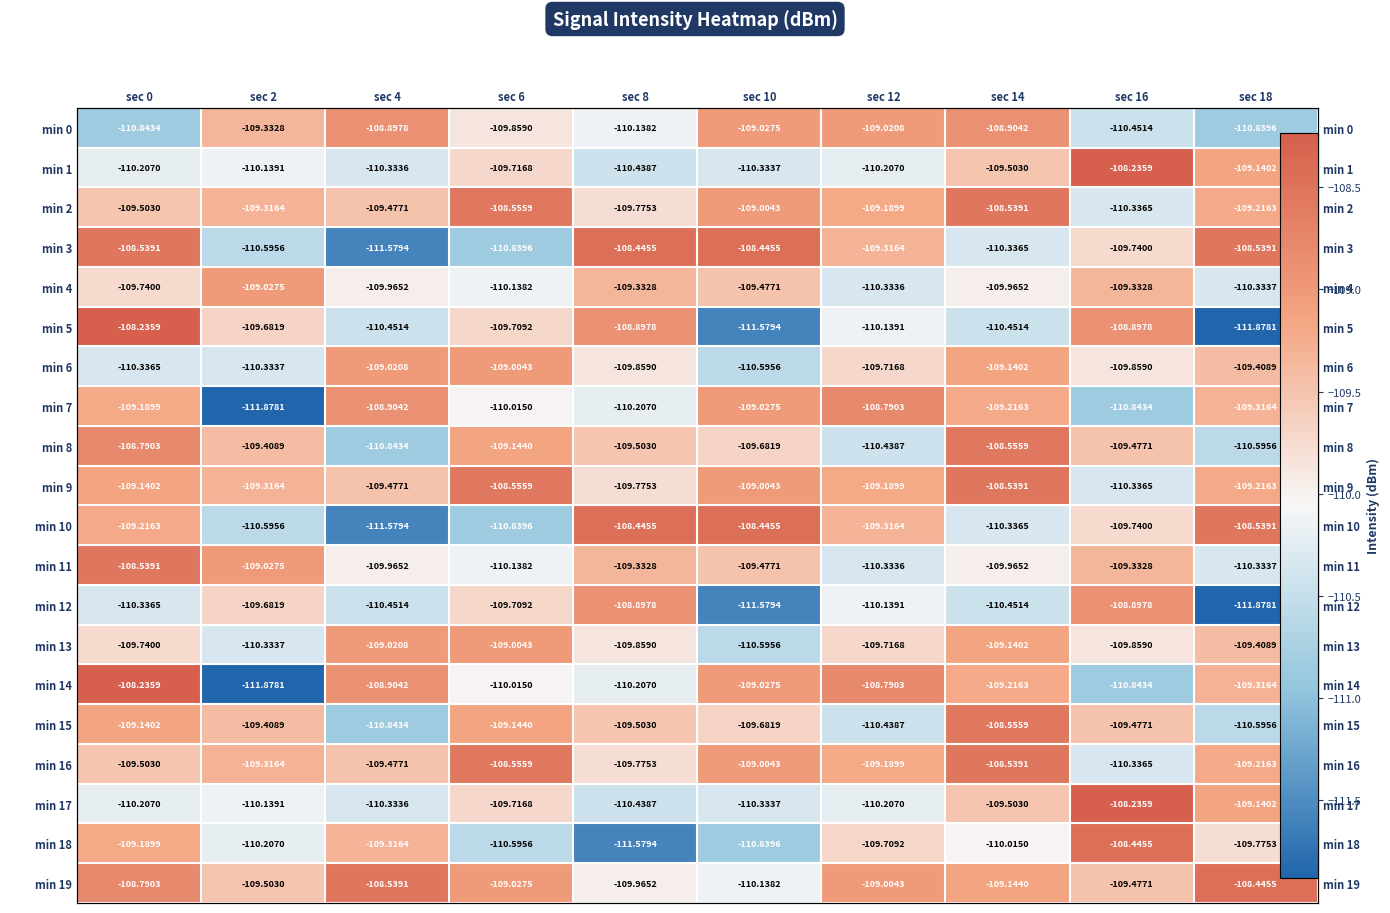

What is the maximum value shown in the chart?

-108.2